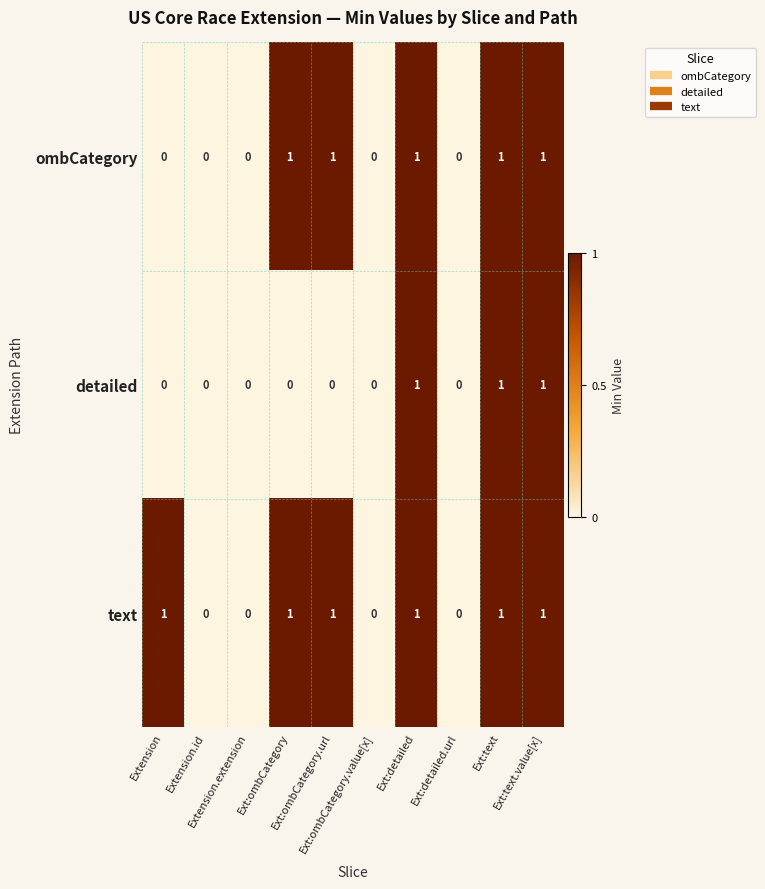

Which series has the largest total across all categories?

text